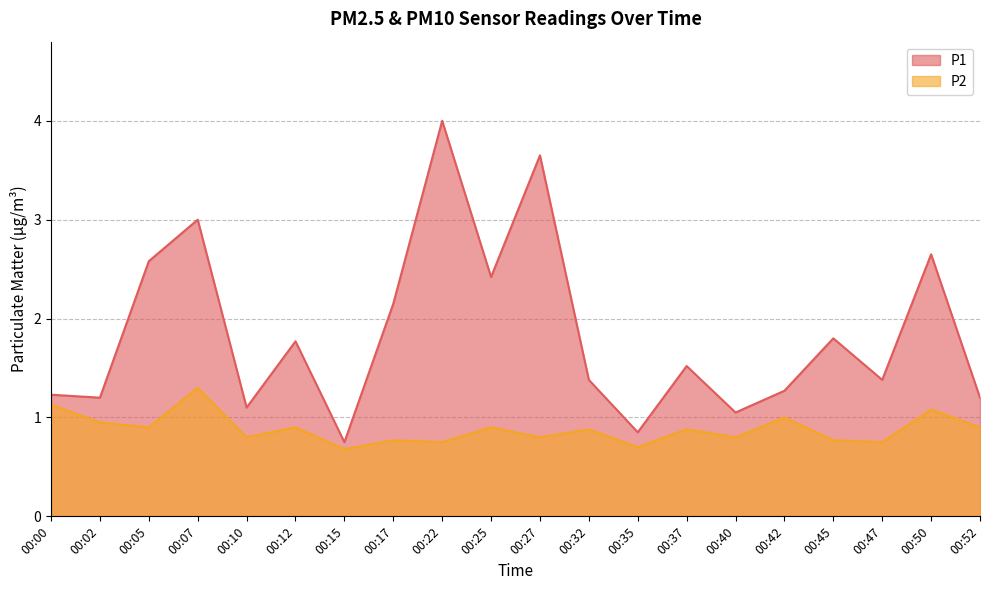

Reading left to right, what are all the values shown in this chart?

P1: 00:00=1.2	00:02=1.2	00:05=2.6	00:07=3.0	00:10=1.1	00:12=1.8	00:15=0.8	00:17=2.1	00:22=4.0	00:25=2.4	00:27=3.6	00:32=1.4	00:35=0.8	00:37=1.5	00:40=1.1	00:42=1.3	00:45=1.8	00:47=1.4	00:50=2.6	00:52=1.2
P2: 00:00=1.1	00:02=0.9	00:05=0.9	00:07=1.3	00:10=0.8	00:12=0.9	00:15=0.7	00:17=0.8	00:22=0.8	00:25=0.9	00:27=0.8	00:32=0.9	00:35=0.7	00:37=0.9	00:40=0.8	00:42=1.0	00:45=0.8	00:47=0.8	00:50=1.1	00:52=0.9